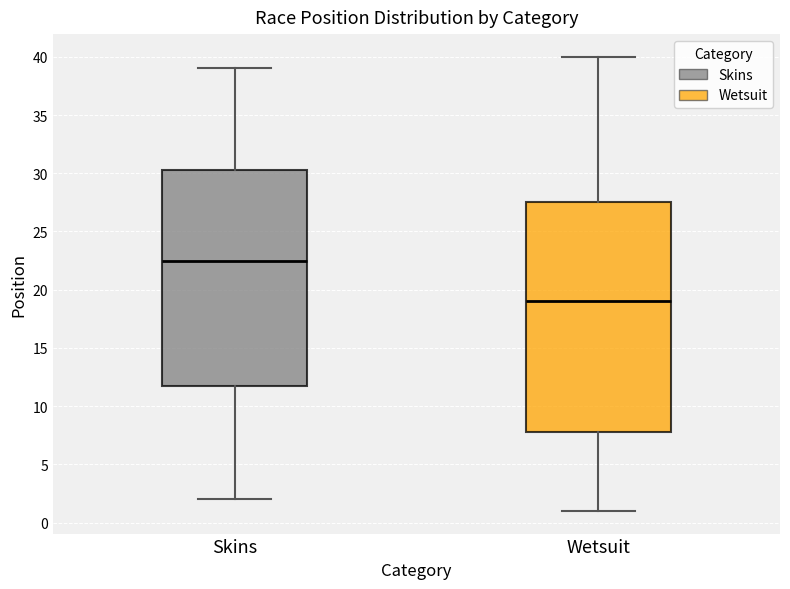

Reading left to right, transcribe this box plot: for each box, give where its median line is, the range the box spans, and where its two whiskers end, as read against the y-axis. The values are not printed on the chart, so give them approximately, as read against the axis.

Skins: median 22.5, box 12.0 to 30.5, whiskers 2.0 to 39.0
Wetsuit: median 19.0, box 8.0 to 27.5, whiskers 1.0 to 40.0